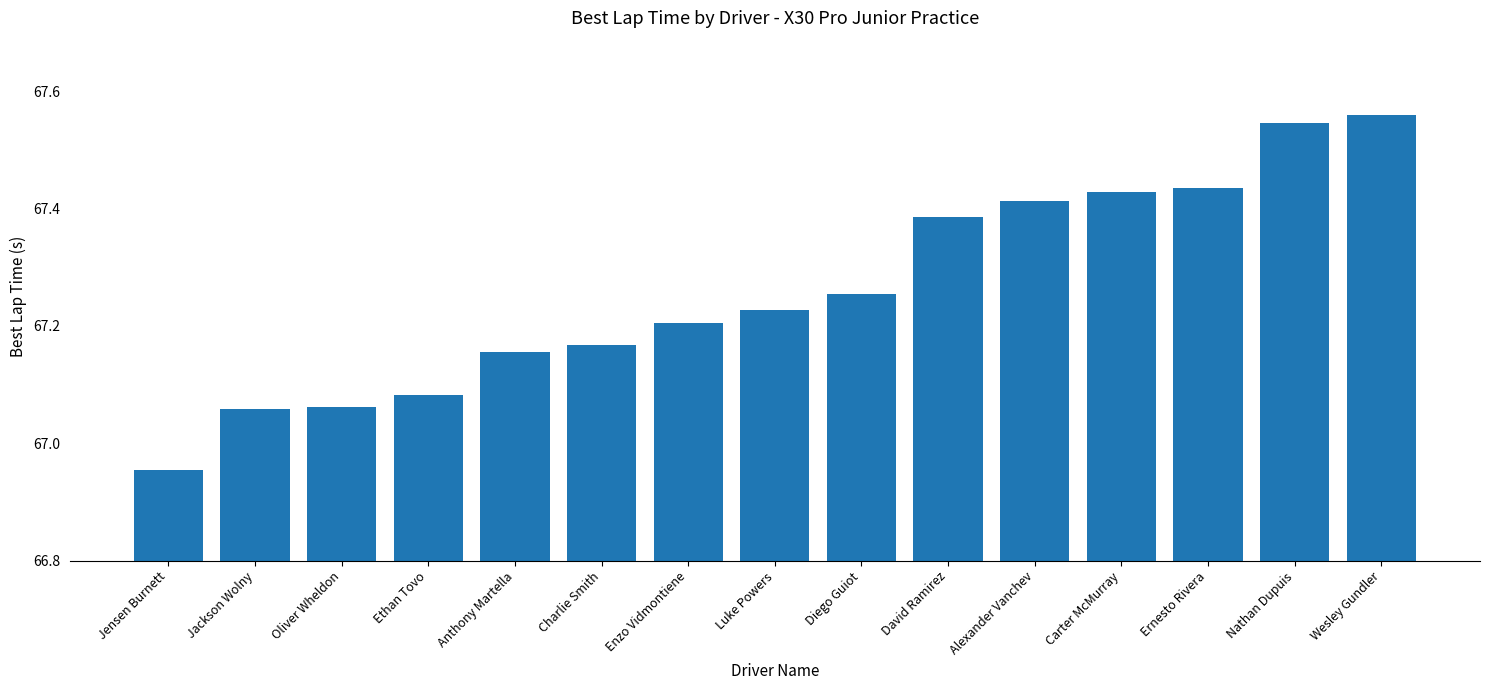

The chart shows a value of 88.6 at Oliver Wheldon. True or false?

False